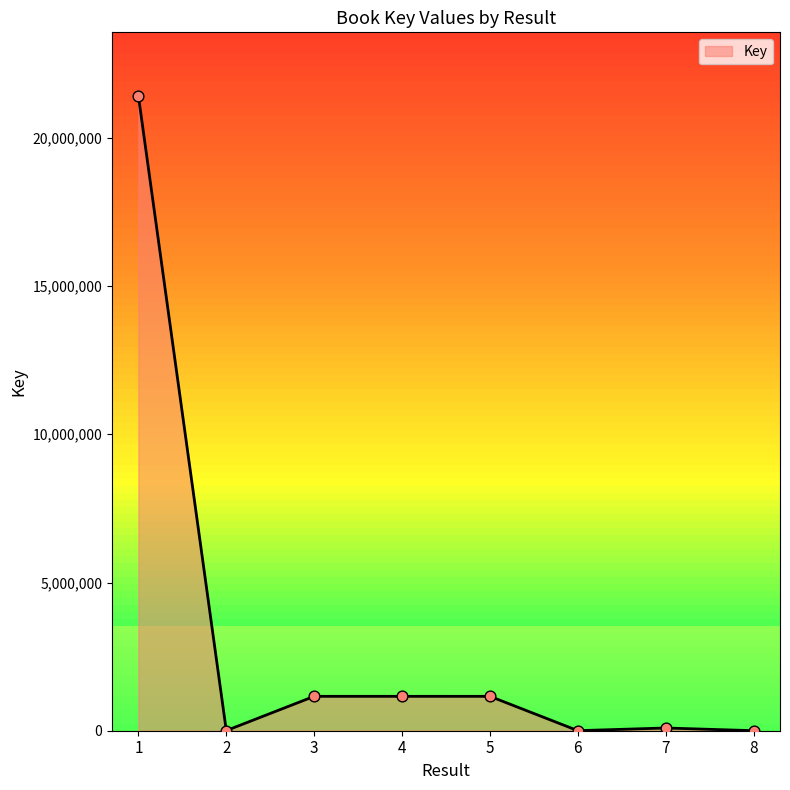

What is the ratio of the value at 3 to the value at 6?

557.9